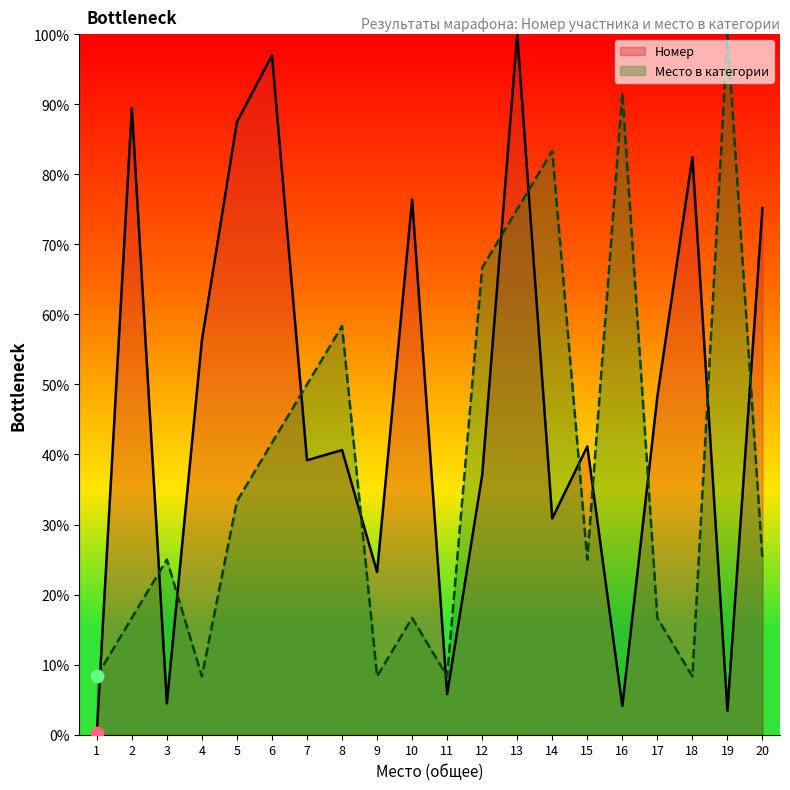

Which series contains the highest Y value?

Номер